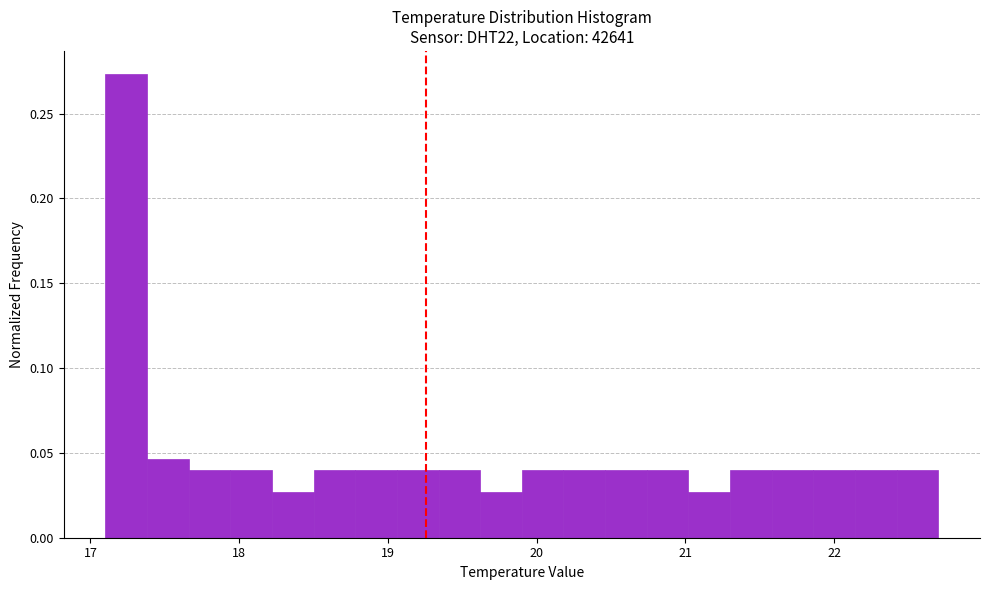

Read against the x-axis, roughly where is the centre of the tallest bar?

17.2